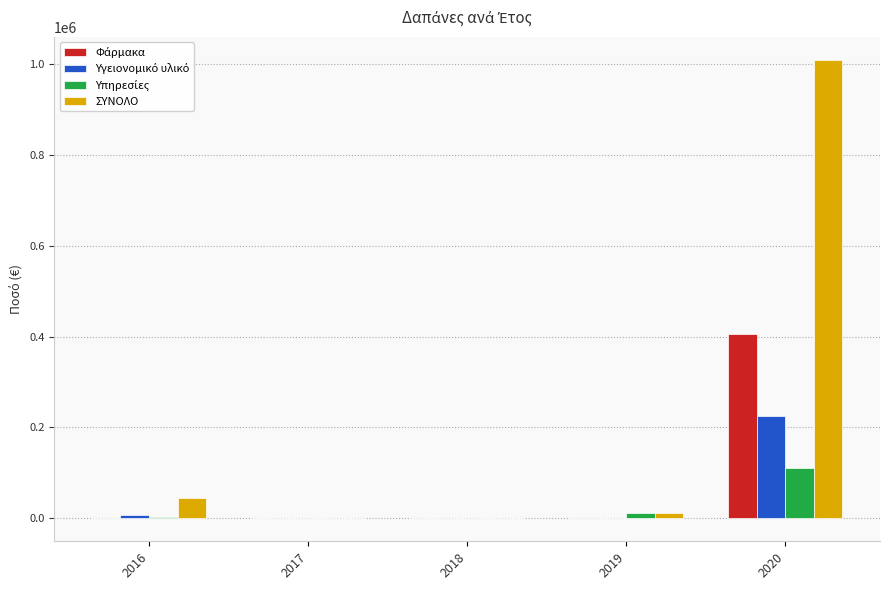

Which series has the largest total across all categories?

ΣΥΝΟΛΟ